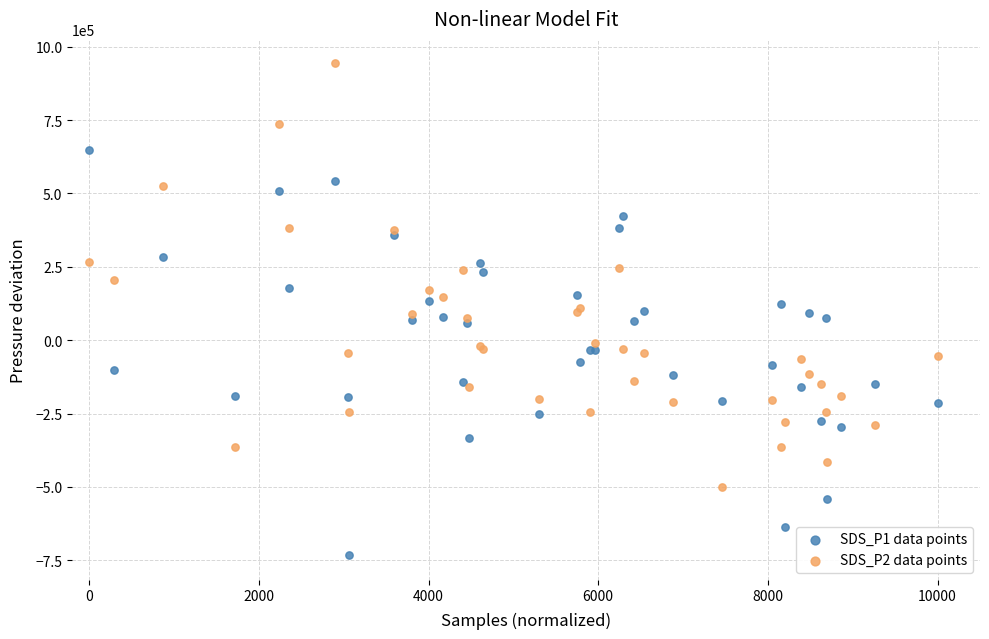

What are all the series names shown in the legend?

SDS_P1 data points, SDS_P2 data points